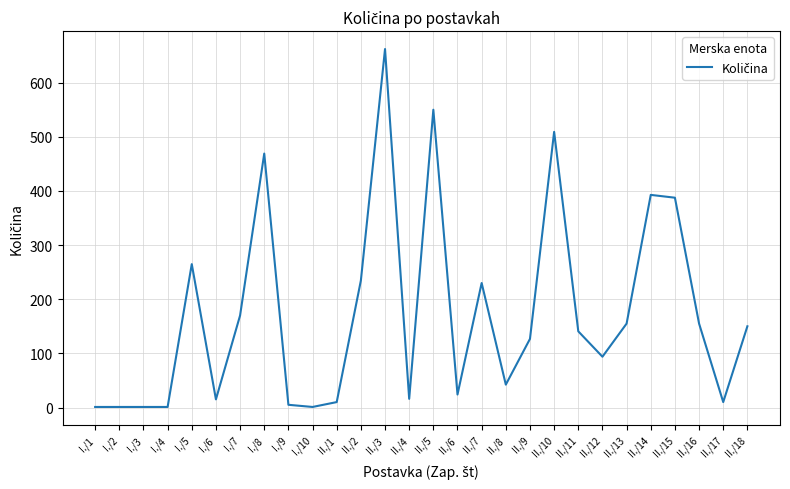

Where does the data first go above 140?

I./5